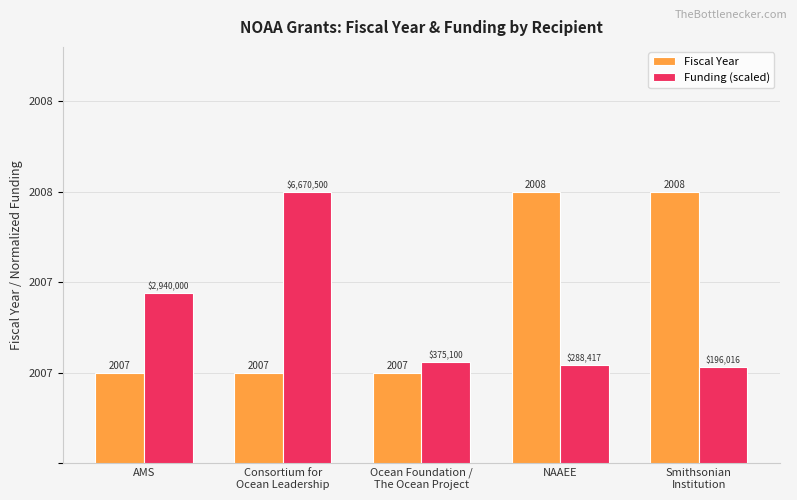

Reading left to right, what are all the values shown in this chart?

Fiscal Year: AMS=2007.0	Consortium for
Ocean Leadership=2007.0	Ocean Foundation /
The Ocean Project=2007.0	NAAEE=2008.0	Smithsonian
Institution=2008.0
Funding (scaled): AMS=2007.4	Consortium for
Ocean Leadership=2008.0	Ocean Foundation /
The Ocean Project=2007.1	NAAEE=2007.0	Smithsonian
Institution=2007.0